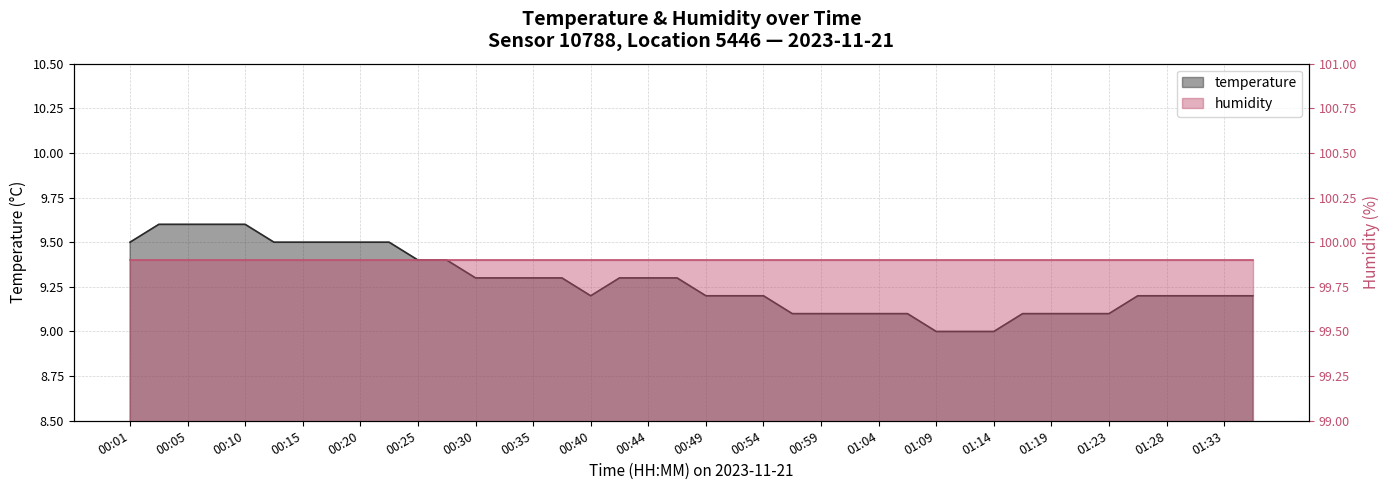

What is the difference between the values at 00:49 and 00:30?

0.1